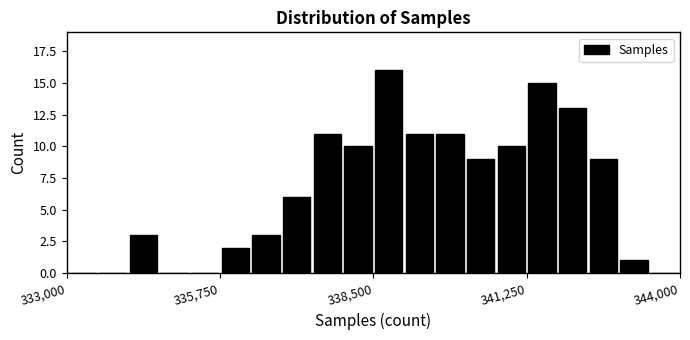

Around what value on the x-axis is the tallest bar? Give the approximate position of its centre, as read against the axis.

339000